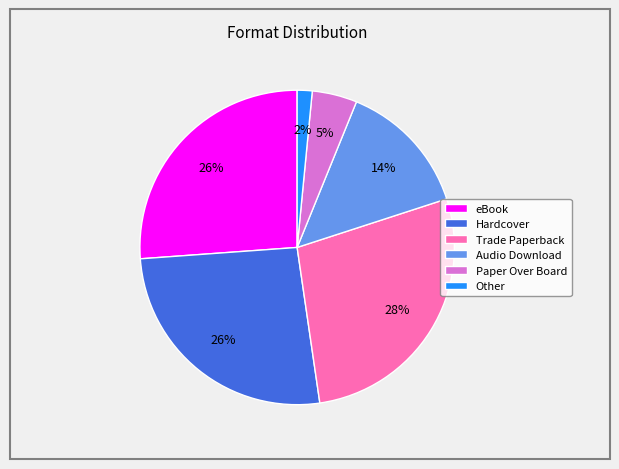

Is it true that Paper Over Board is 5% of the pie?

True